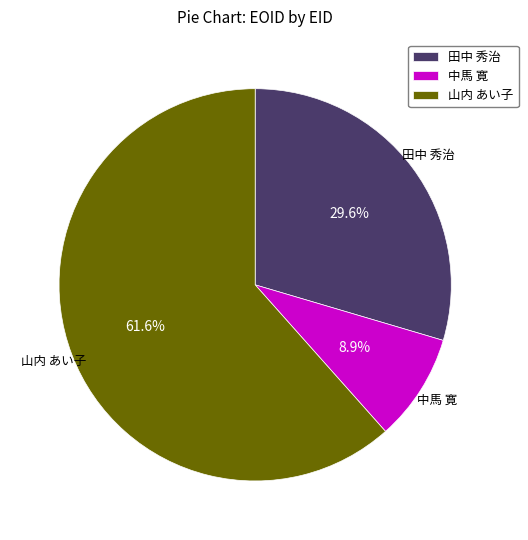

What percentage do 山内 あい子 and 田中 秀治 together represent?

91.1%